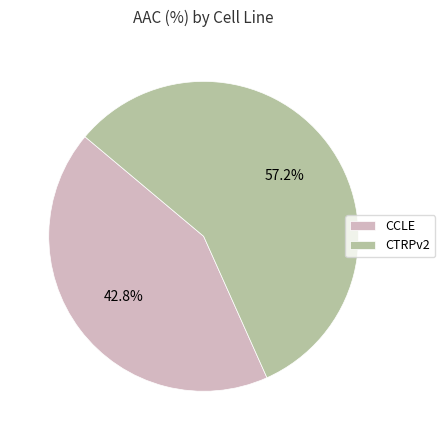

To the nearest percent, what percentage of the pie is CTRPv2?

57%